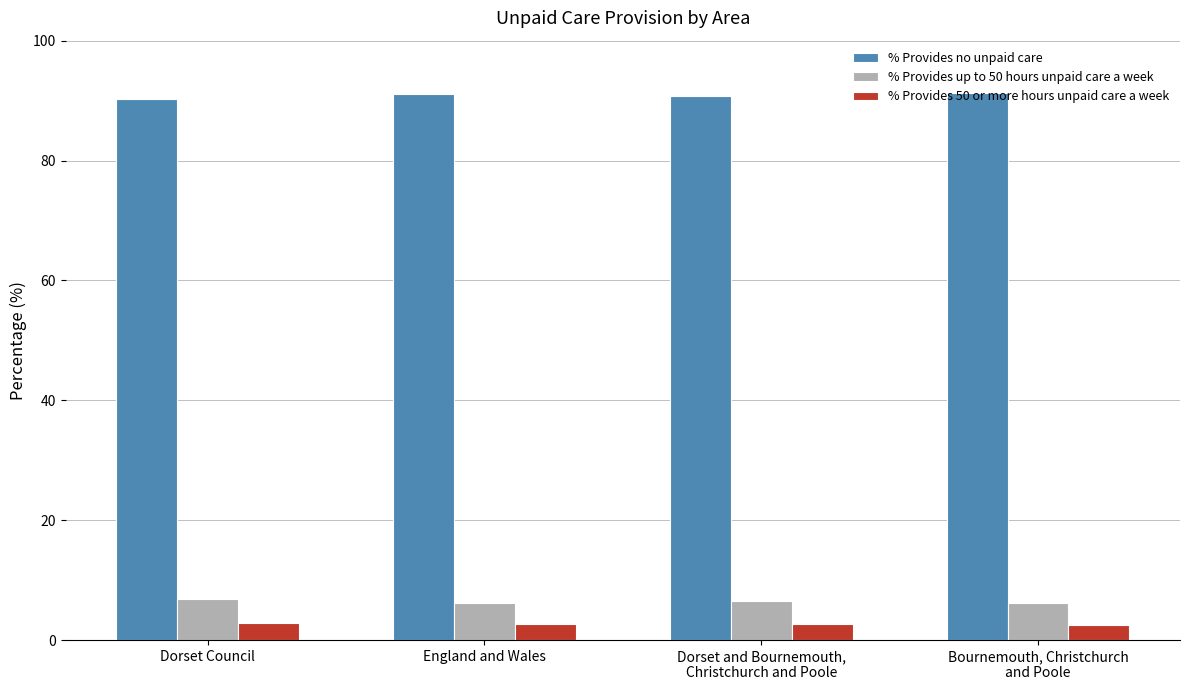

What is the average value of the % Provides up to 50 hours unpaid care a week series?

6.4